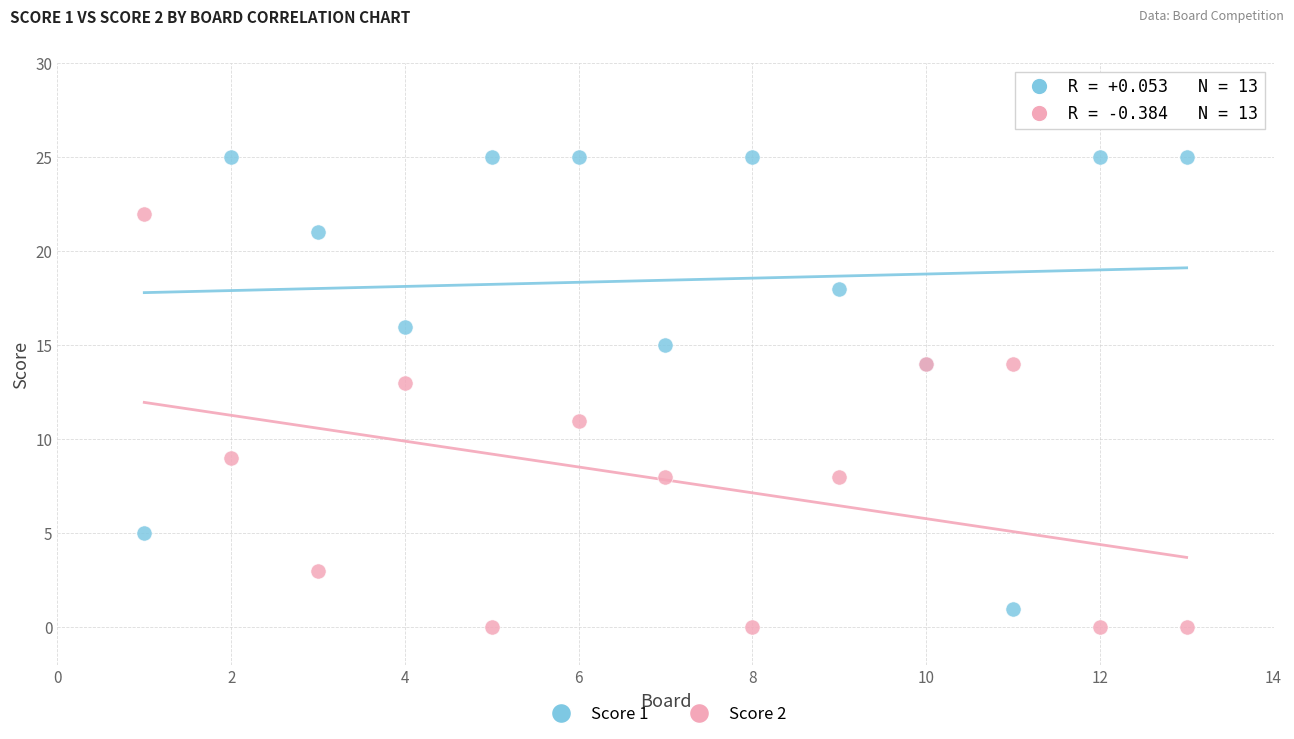

Which series has the widest spread of Y values?

Score 1